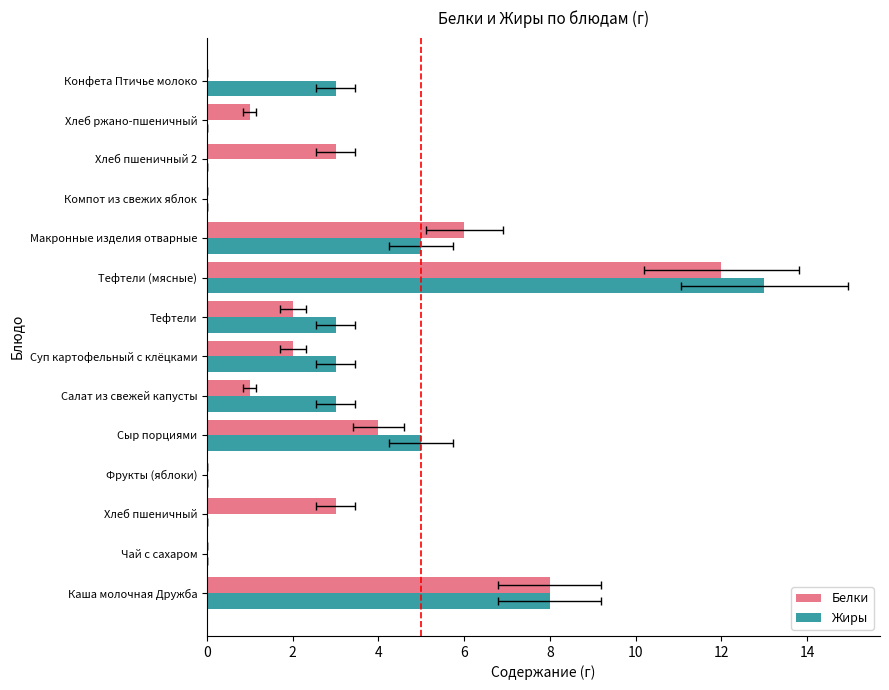

How many groups of bars are there?

14